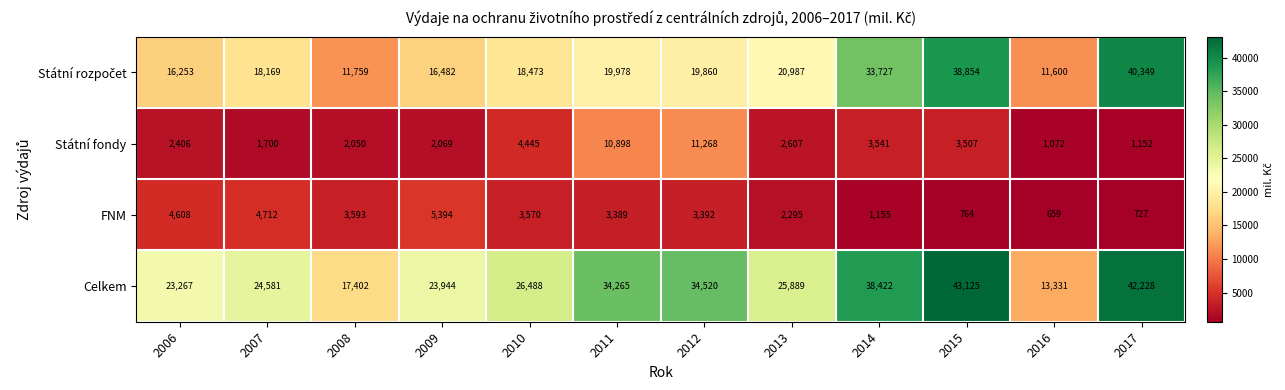

How many categories are shown in the chart?

12